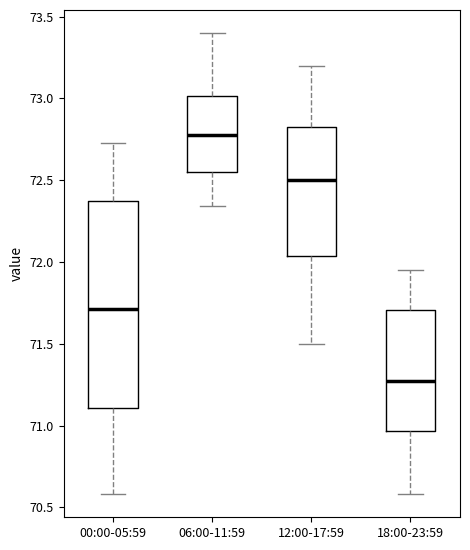

Reading left to right, transcribe this box plot: for each box, give where its median line is, the range the box spans, and where its two whiskers end, as read against the y-axis. The values are not printed on the chart, so give them approximately, as read against the axis.

00:00-05:59: median 71.70, box 71.10 to 72.40, whiskers 70.60 to 72.75
06:00-11:59: median 72.80, box 72.55 to 73.00, whiskers 72.35 to 73.40
12:00-17:59: median 72.50, box 72.05 to 72.85, whiskers 71.50 to 73.20
18:00-23:59: median 71.25, box 70.95 to 71.70, whiskers 70.60 to 71.95